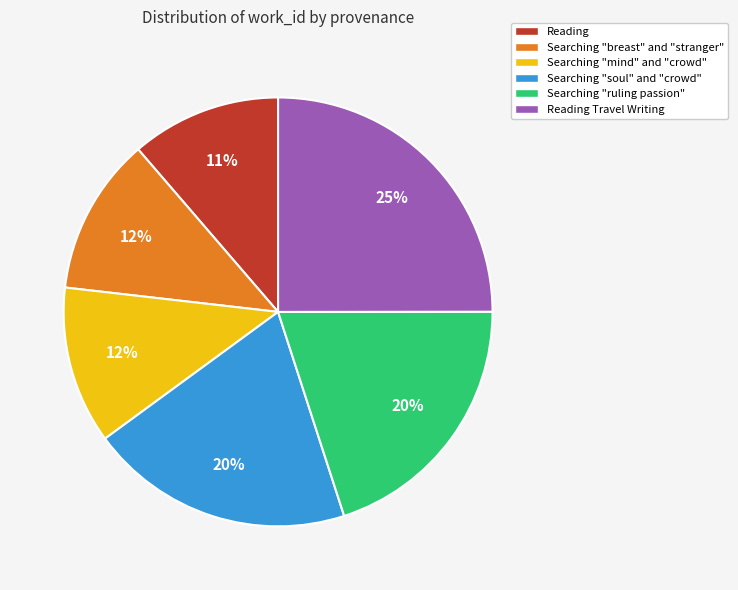

How many slices are in this pie chart?

6